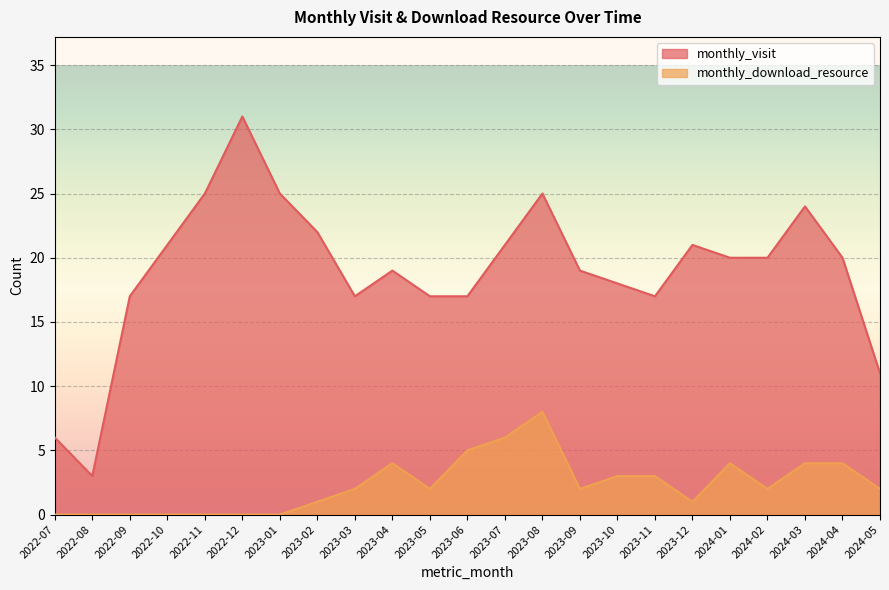

Rank the series by their average value, from highest to lowest.

monthly_visit, monthly_download_resource